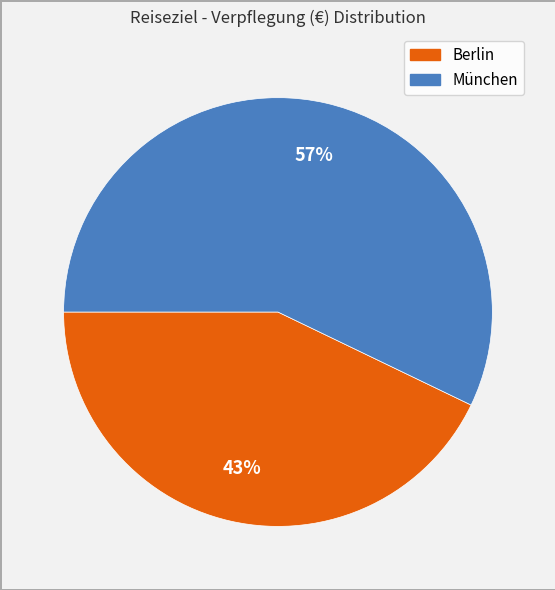

Which category has the biggest portion of the pie?

München